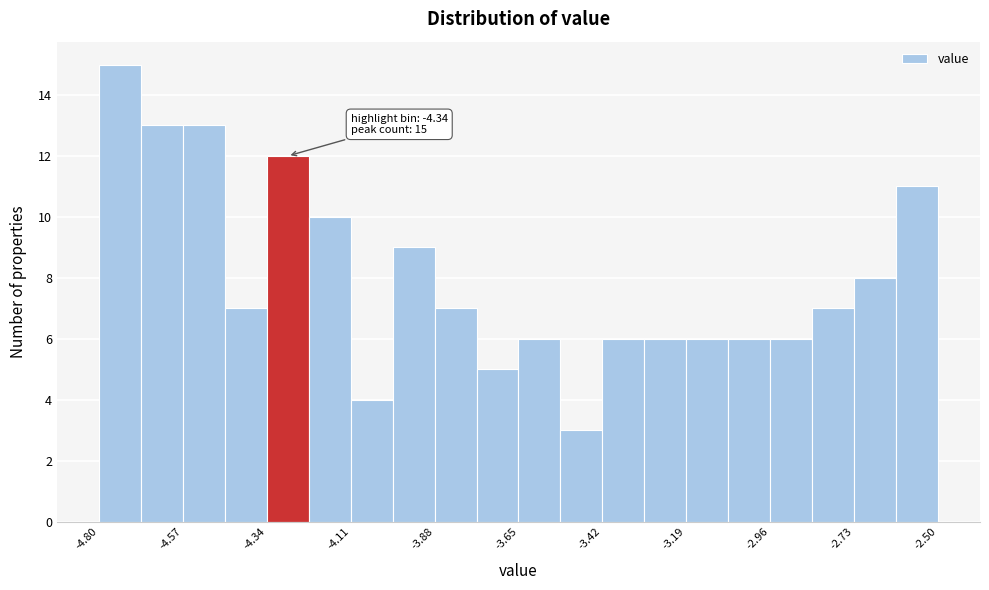

Read against the x-axis, roughly where is the centre of the tallest bar?

-4.75